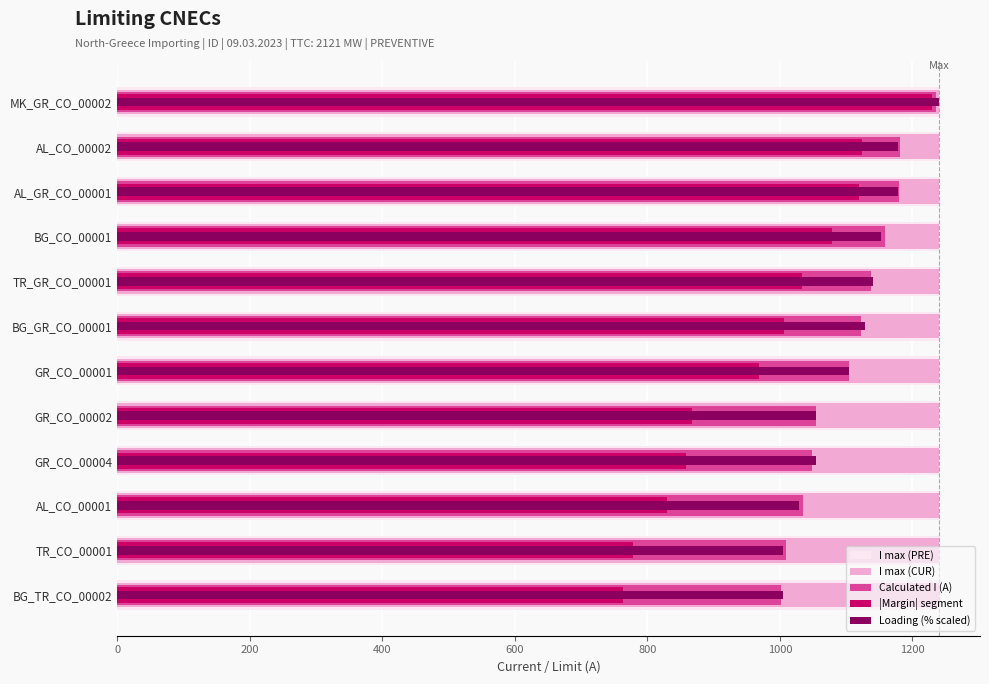

What is the difference between the maximum and second lowest values in the Calculated I (A) series?

226.0